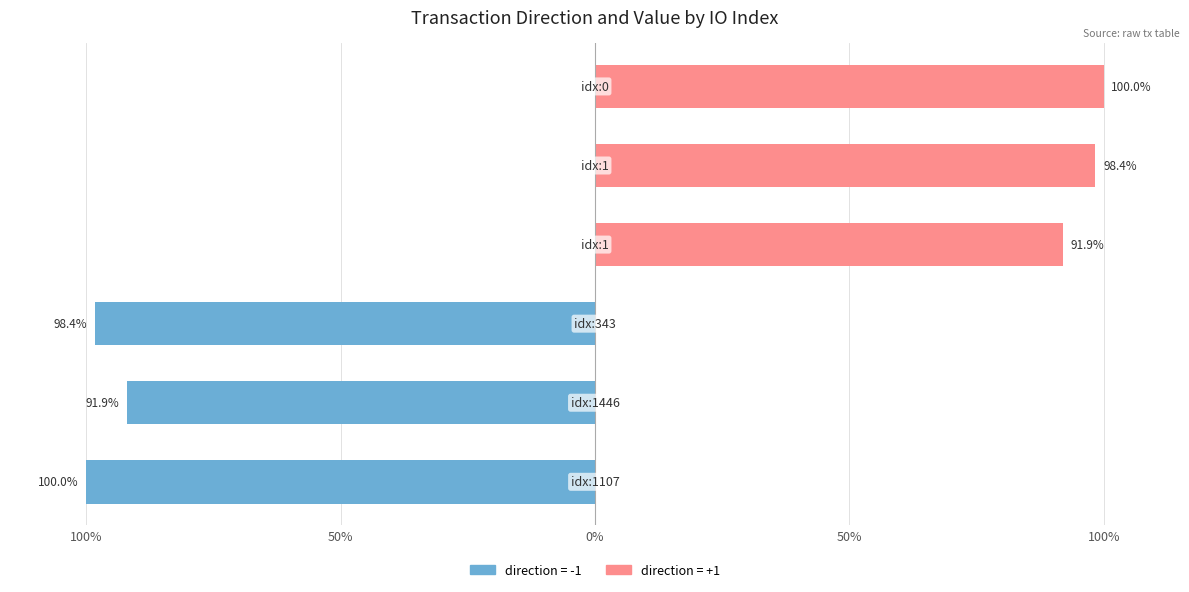

What is the approximate value at 1446?

-91.9